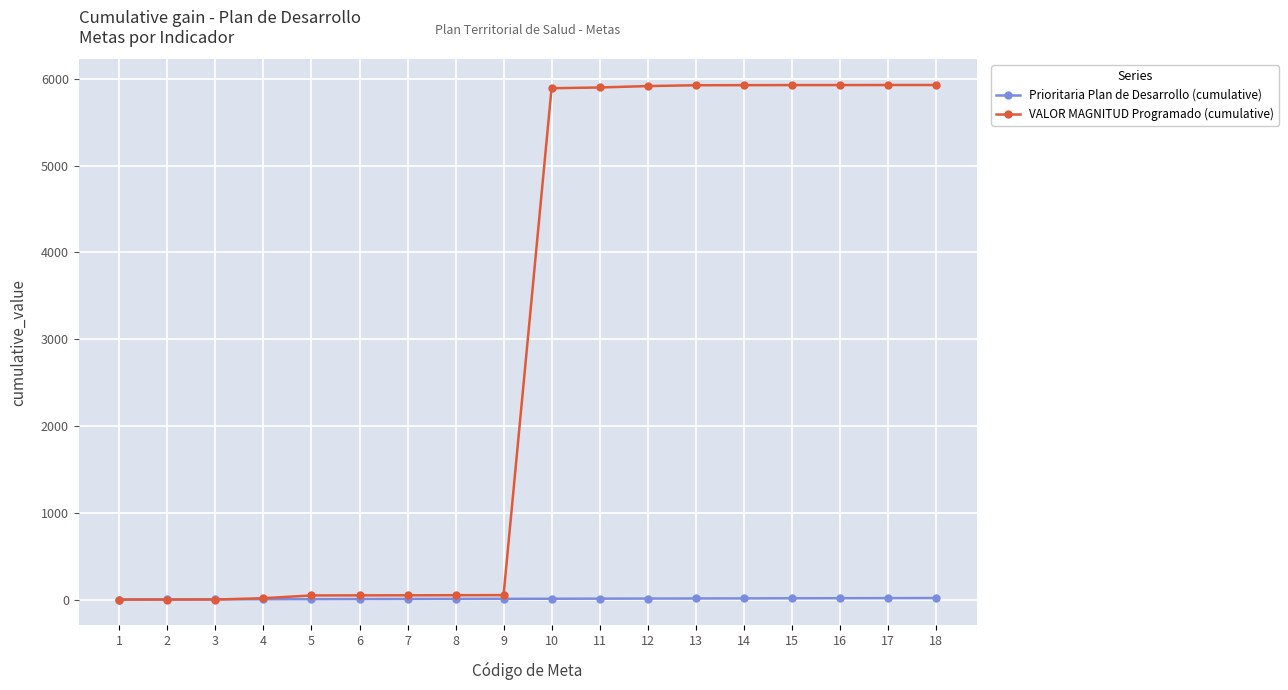

What is the maximum value for VALOR MAGNITUD Programado (cumulative)?

5928.6